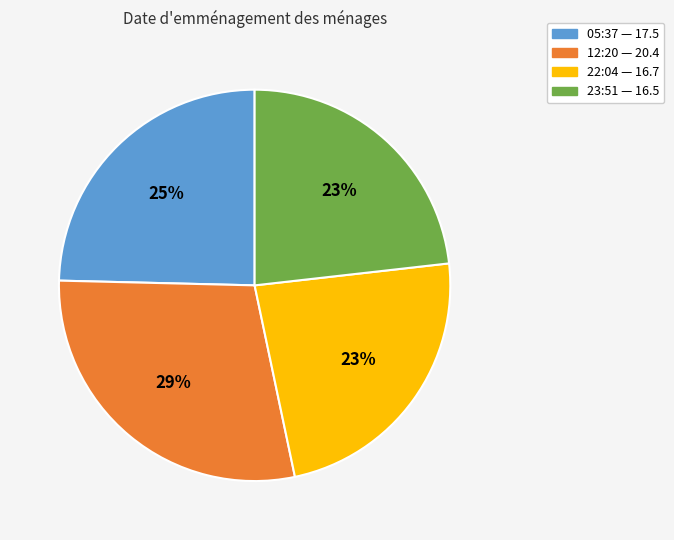

Is there a majority slice in this chart?

No